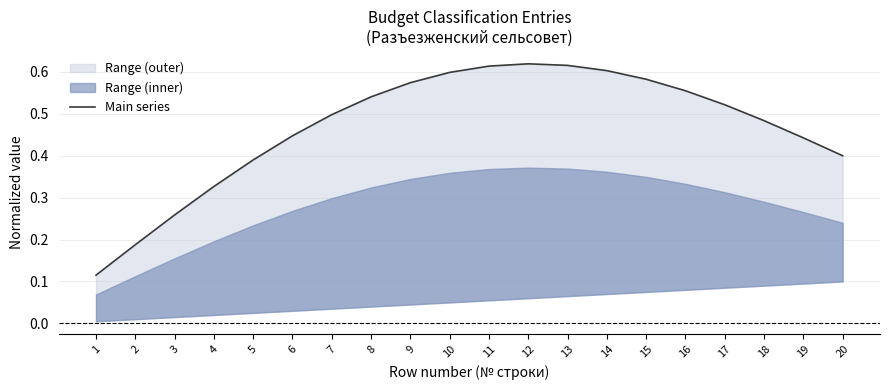

At which label is the value closest to 0?

1